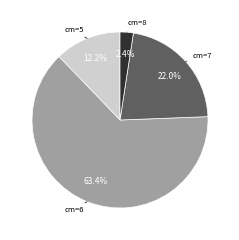

Does any single category account for the majority?

Yes